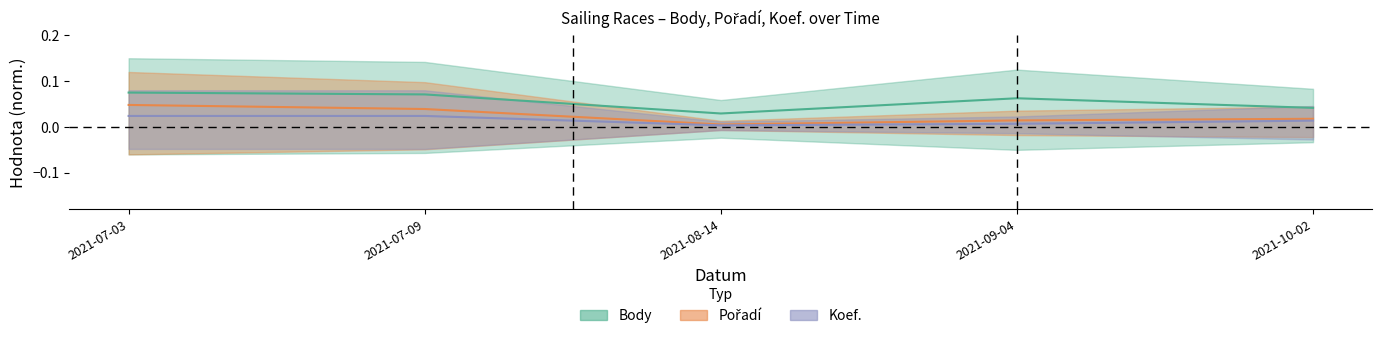

List the labels in order of Body value, largest first.

2021-07-03, 2021-07-09, 2021-09-04, 2021-10-02, 2021-08-14